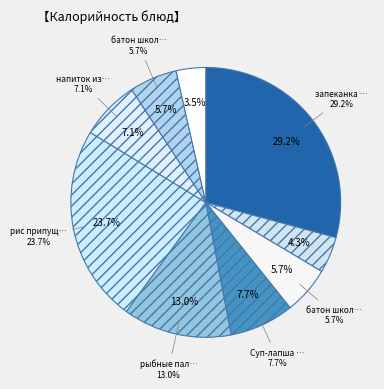

To the nearest percent, what percentage of the pie is чай с сахаром и лимоном?

4%